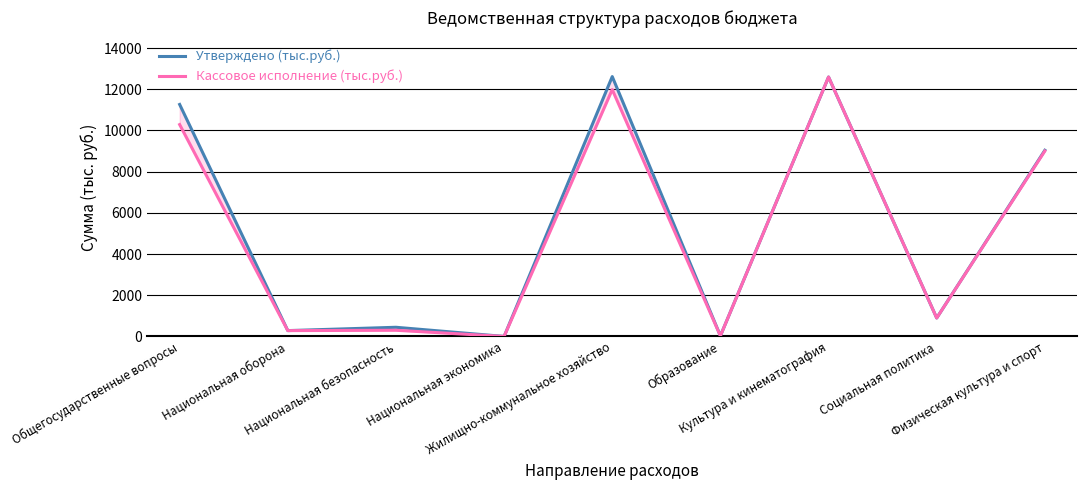

How many lines are shown in the chart?

2